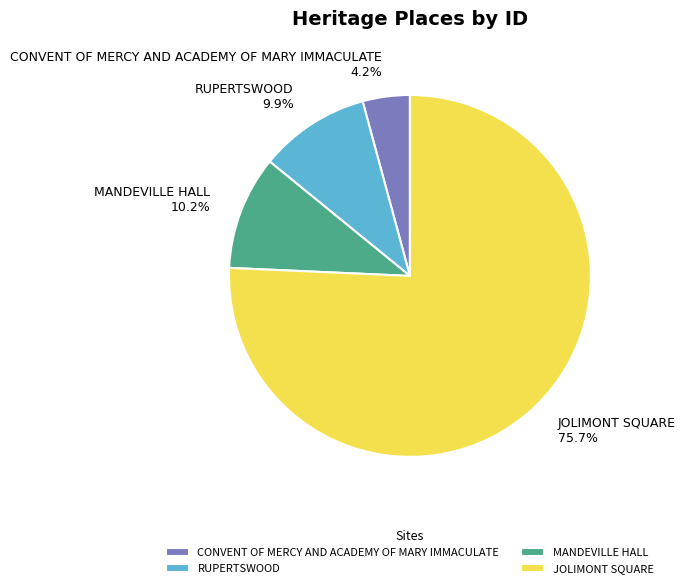

Which has a higher value, JOLIMONT SQUARE or RUPERTSWOOD?

JOLIMONT SQUARE